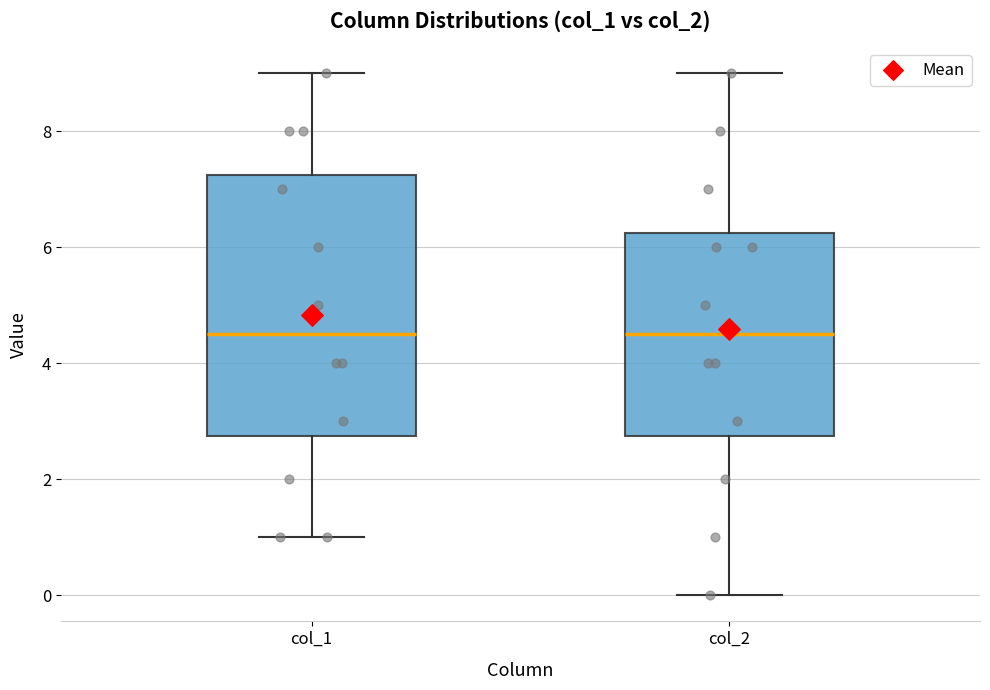

Comparing the boxes themselves (not the whiskers), which one is the tallest?

col_1